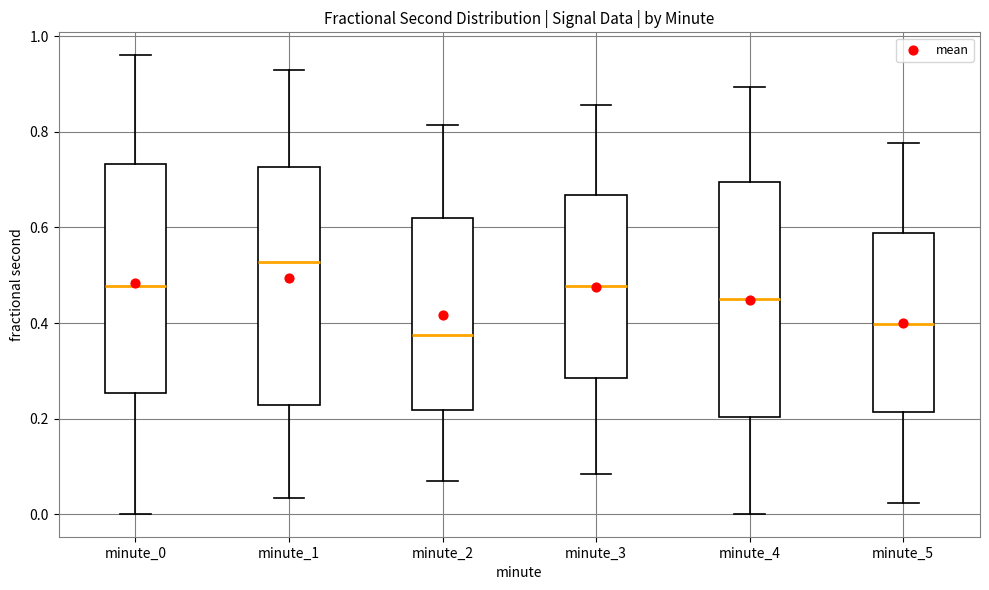

Reading left to right, transcribe this box plot: for each box, give where its median line is, the range the box spans, and where its two whiskers end, as read against the y-axis. The values are not printed on the chart, so give them approximately, as read against the axis.

minute_0: median 0.48, box 0.26 to 0.74, whiskers 0.00 to 0.96
minute_1: median 0.52, box 0.22 to 0.72, whiskers 0.04 to 0.92
minute_2: median 0.38, box 0.22 to 0.62, whiskers 0.06 to 0.82
minute_3: median 0.48, box 0.28 to 0.66, whiskers 0.08 to 0.86
minute_4: median 0.44, box 0.20 to 0.70, whiskers 0.00 to 0.90
minute_5: median 0.40, box 0.22 to 0.58, whiskers 0.02 to 0.78